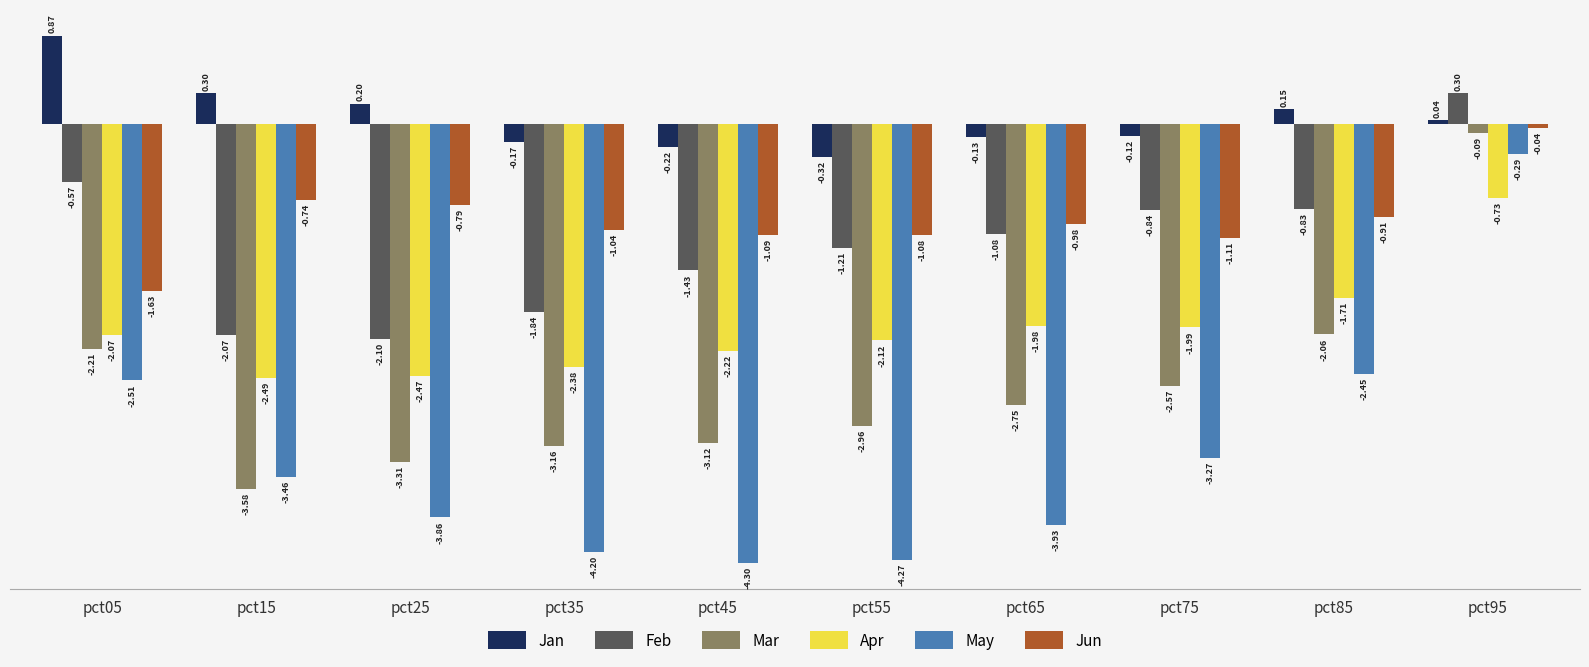

Does the chart contain stacked bars?

No